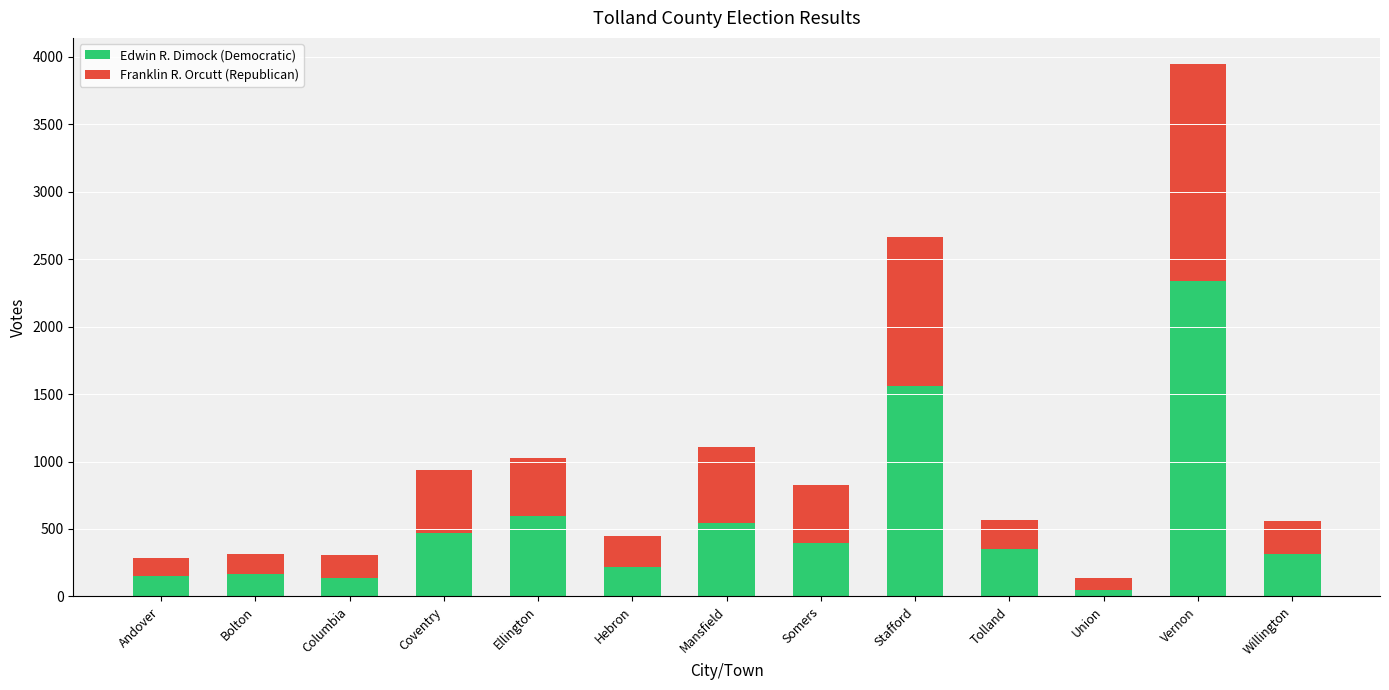

What are all the series names shown in the legend?

Edwin R. Dimock (Democratic), Franklin R. Orcutt (Republican)